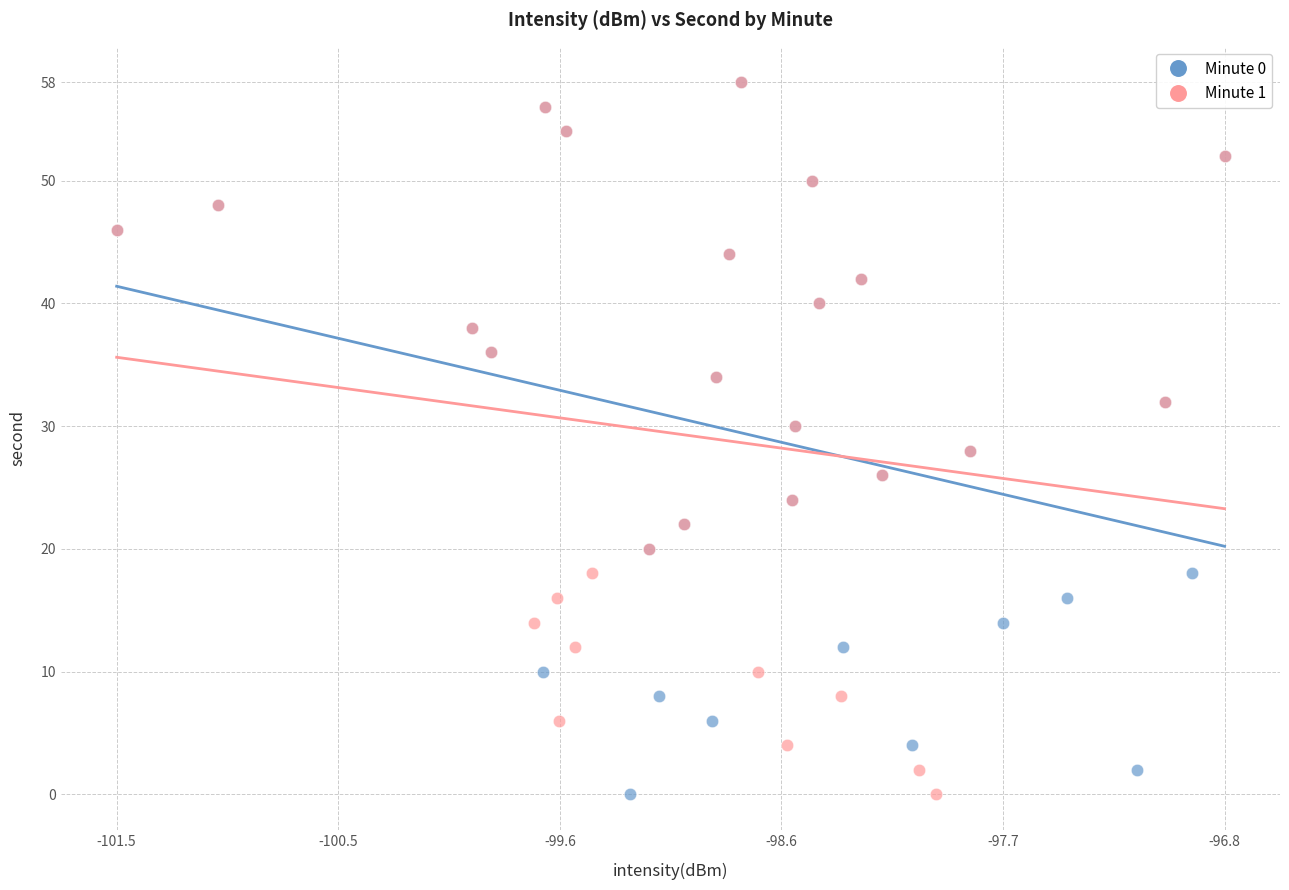

What are all the series names shown in the legend?

Minute 0, Minute 1